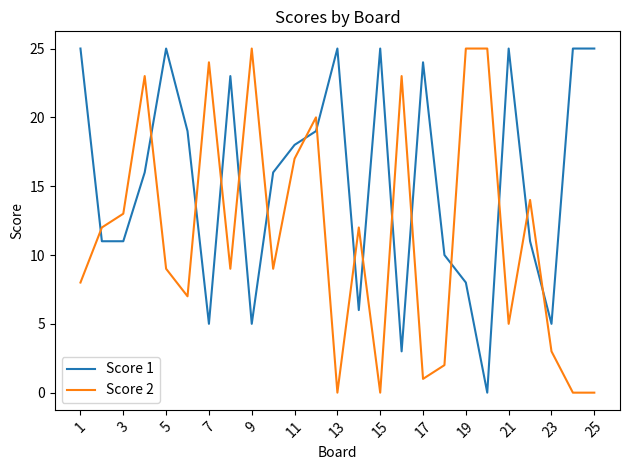

Does the chart display data point markers on the line(s)?

No